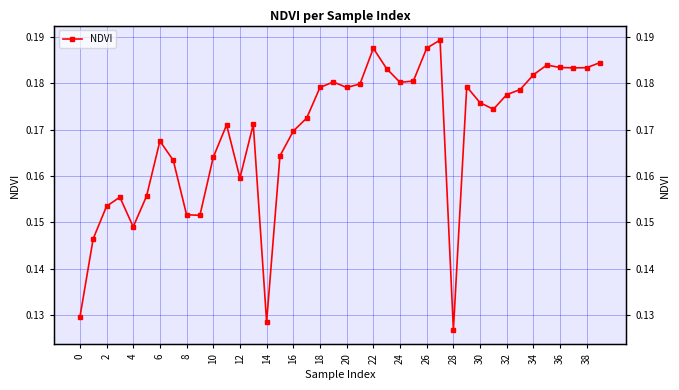

How many distinct data groups are displayed?

1